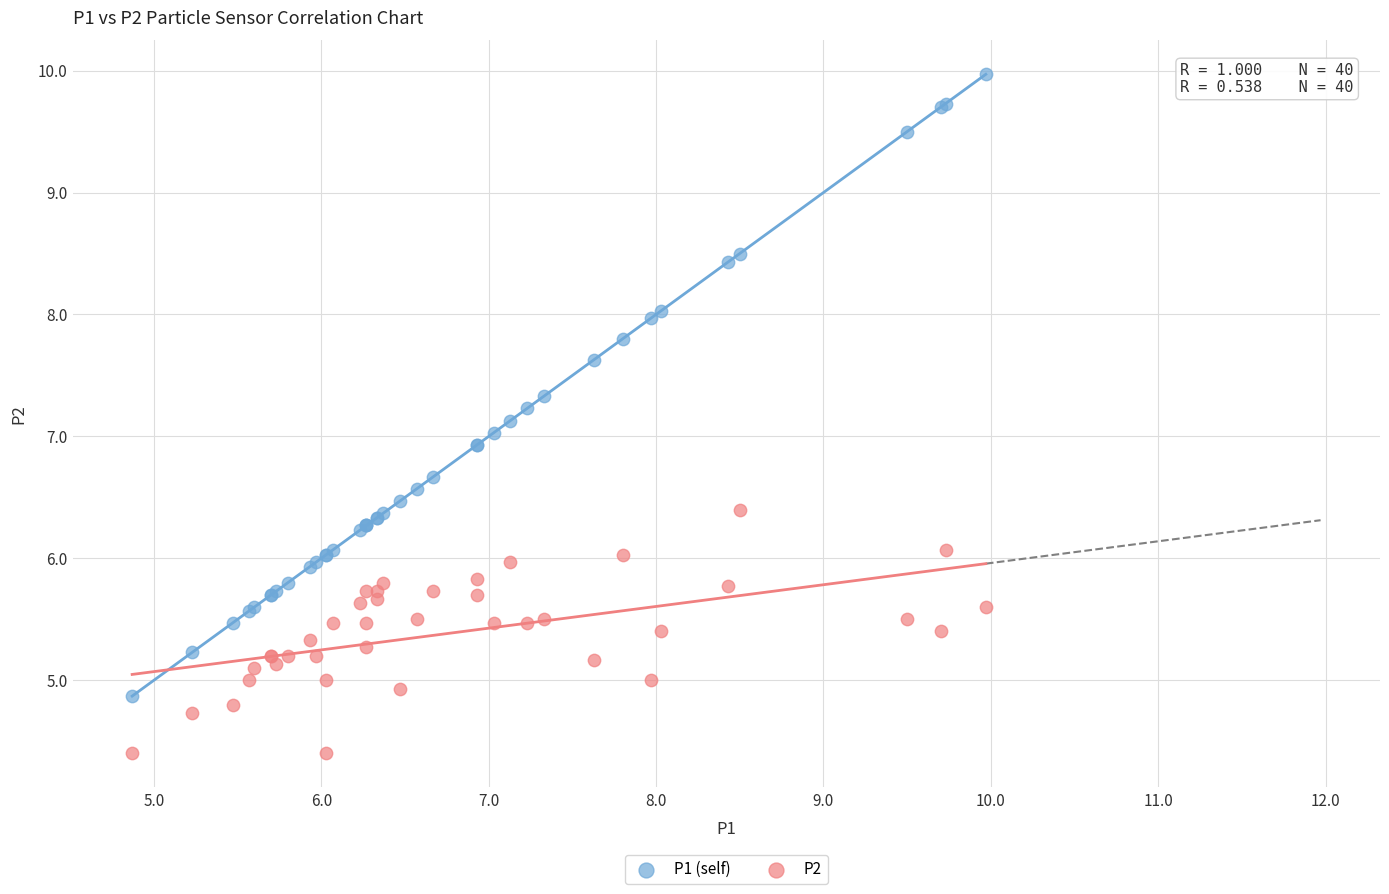

Which series has the widest spread of Y values?

P1 (self)